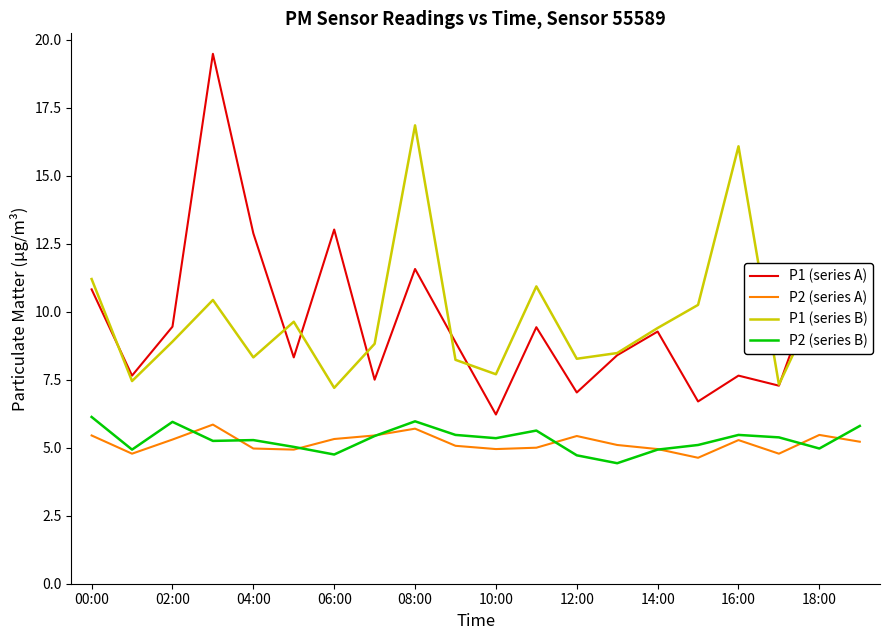

True or false: P2 (series A) and P1 (series A) intersect in this chart.

False